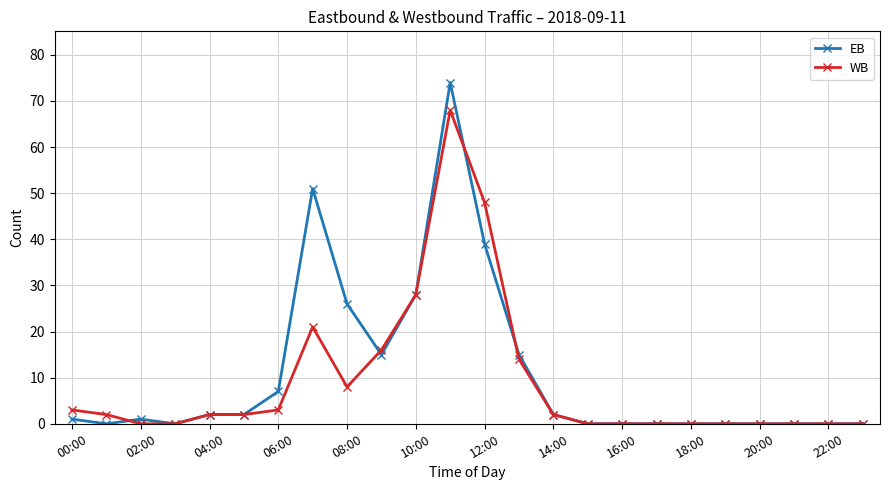

How many data points does each series have?

24